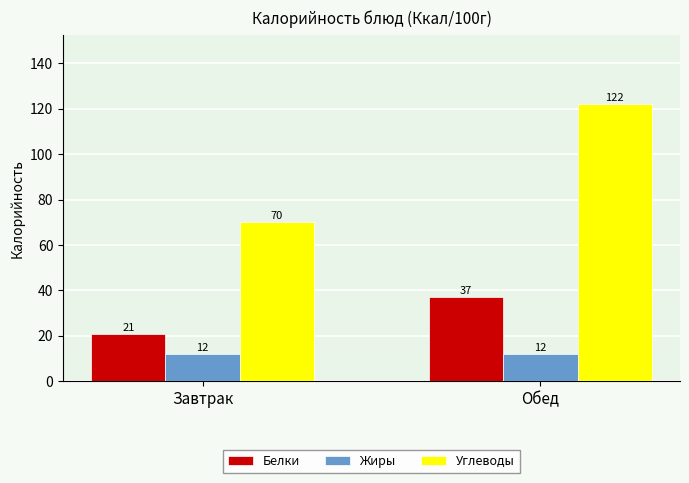

What is the sum of all Белки values?

58